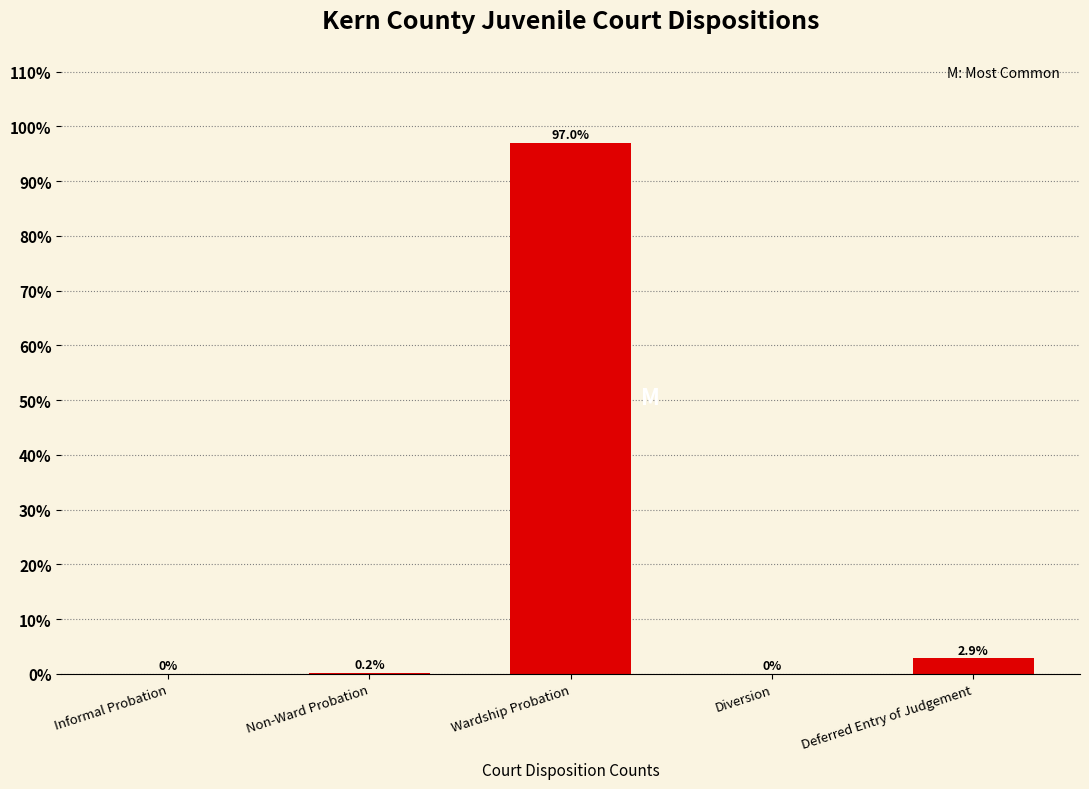

Reading right to left, extract all data points from this chart.

Deferred Entry of Judgement=2.9	Diversion=0.0	Wardship Probation=97.0	Non-Ward Probation=0.2	Informal Probation=0.0